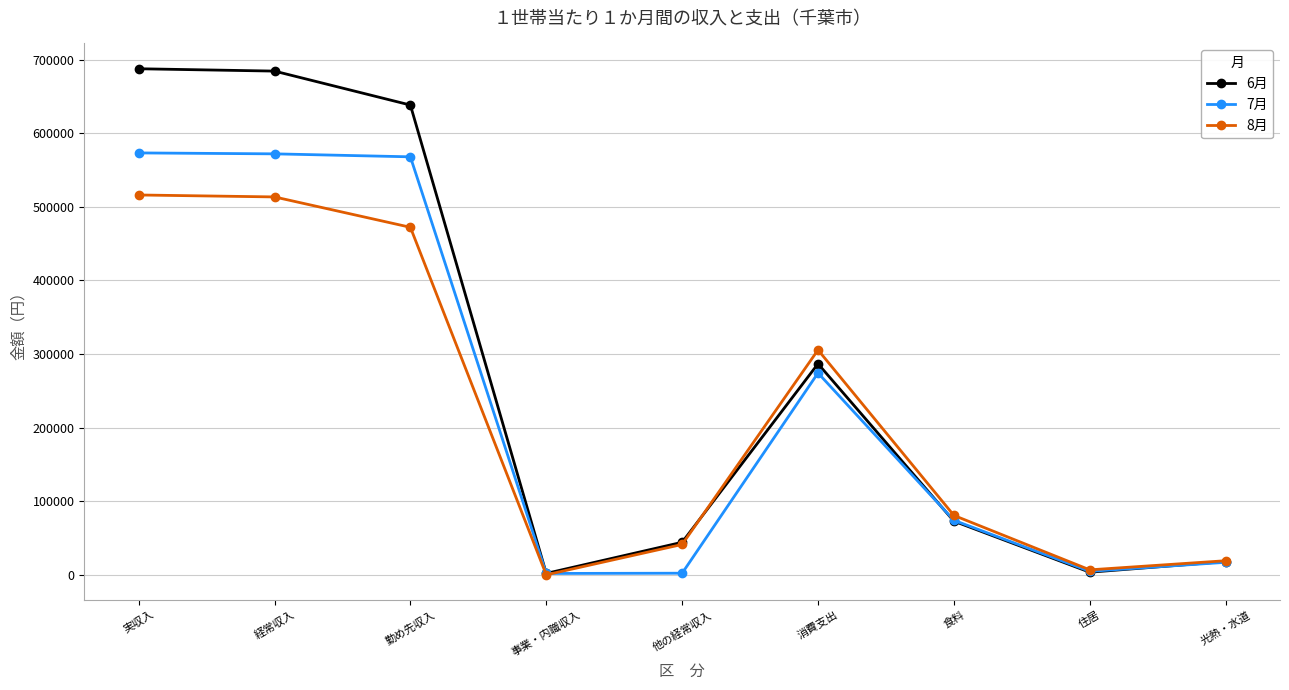

The 6月 series shows 687595 at 実収入. True or false?

True